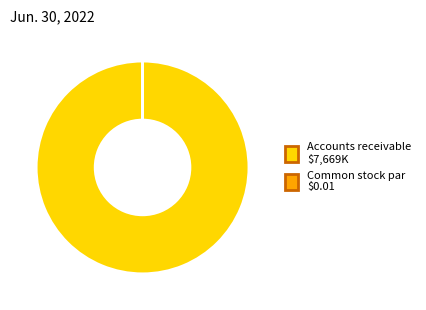

Is there any slice that represents more than half of the pie?

Yes